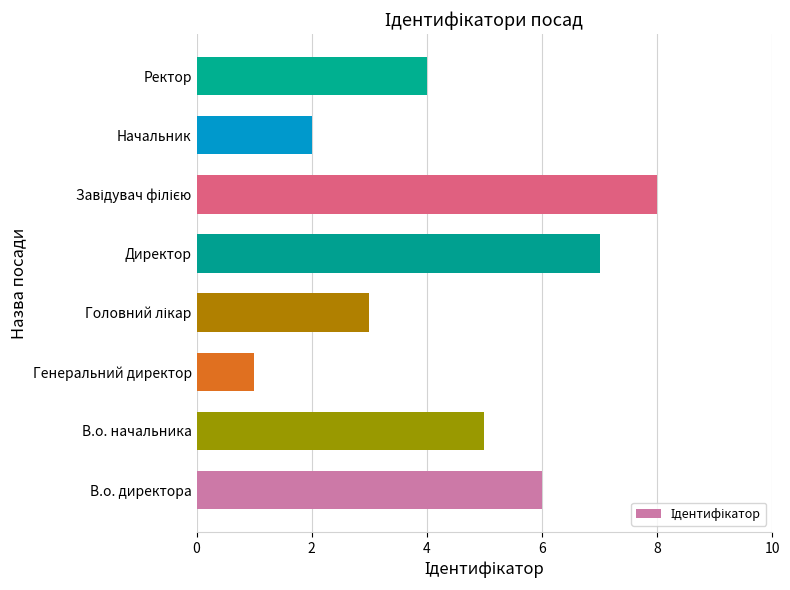

At which category does the chart reach its minimum across all series?

Генеральний директор